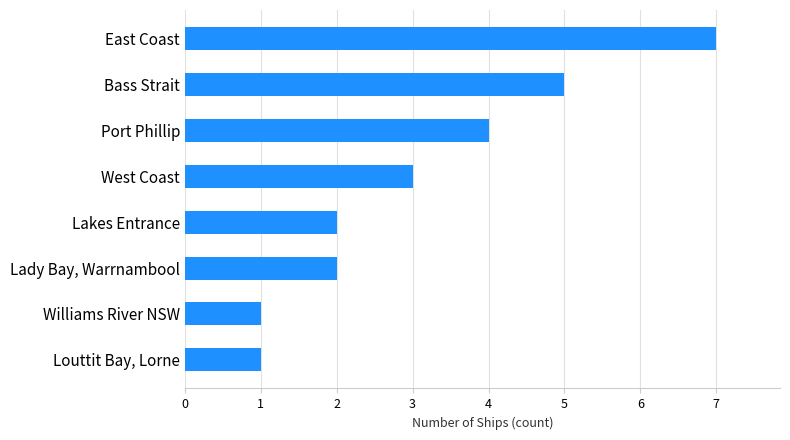

Read the value at West Coast.

3